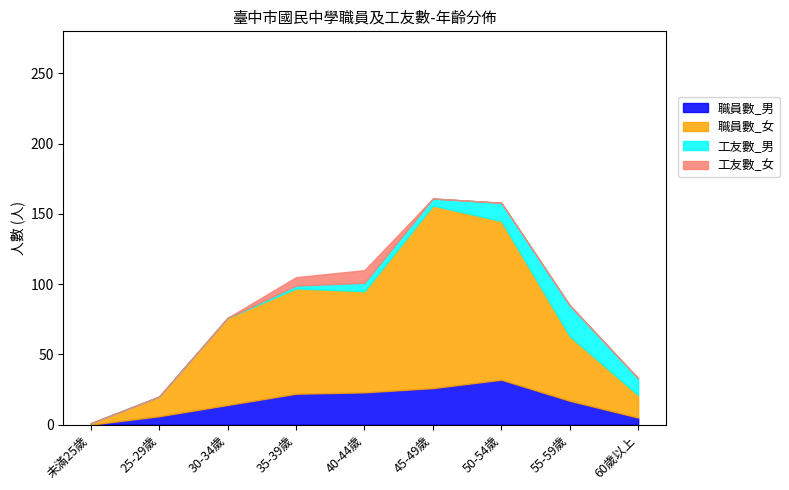

Where is 職員數_女 nearest to the value 65?

30-34歲